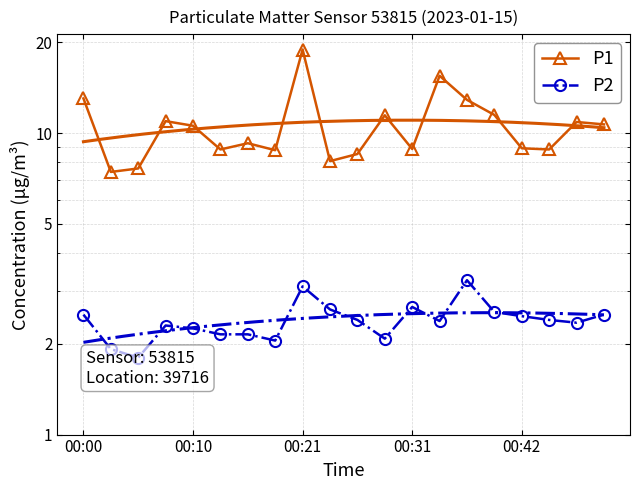

Rank the series by their average value, from highest to lowest.

P1, P2